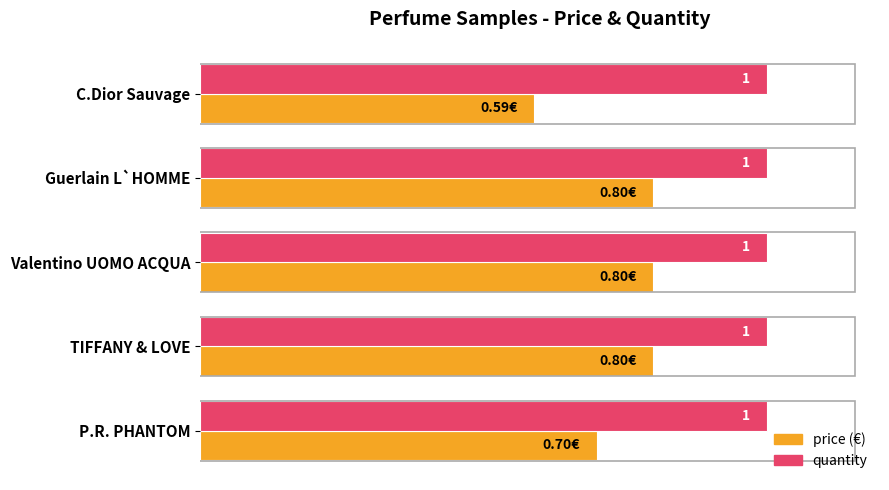

What is the maximum value for price (€)?

0.8